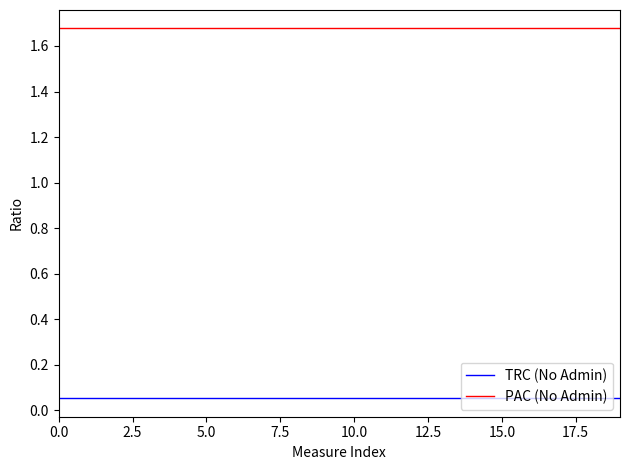

True or false: PAC (No Admin) and TRC (No Admin) cross at least once.

False